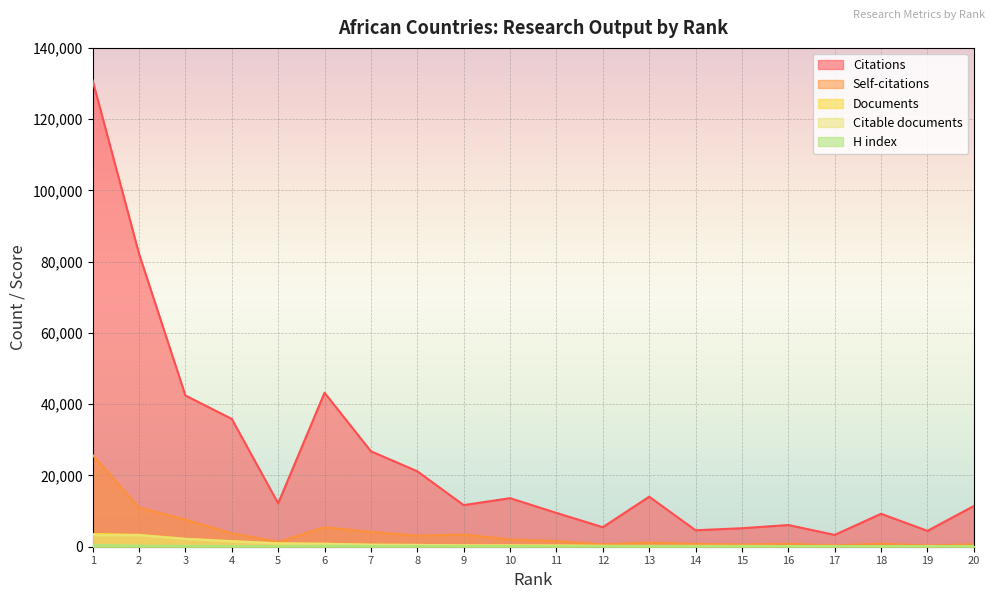

At which label does Documents reach its peak?

1